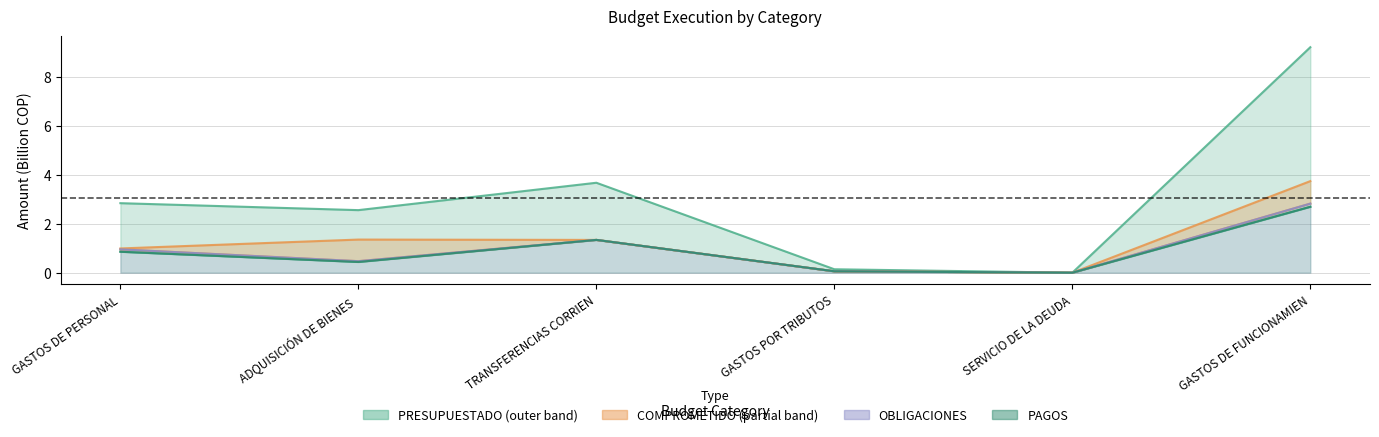

List the series in order of their peak value, lowest first.

PAGOS, OBLIGACIONES, COMPROMETIDO, PRESUPUESTADO